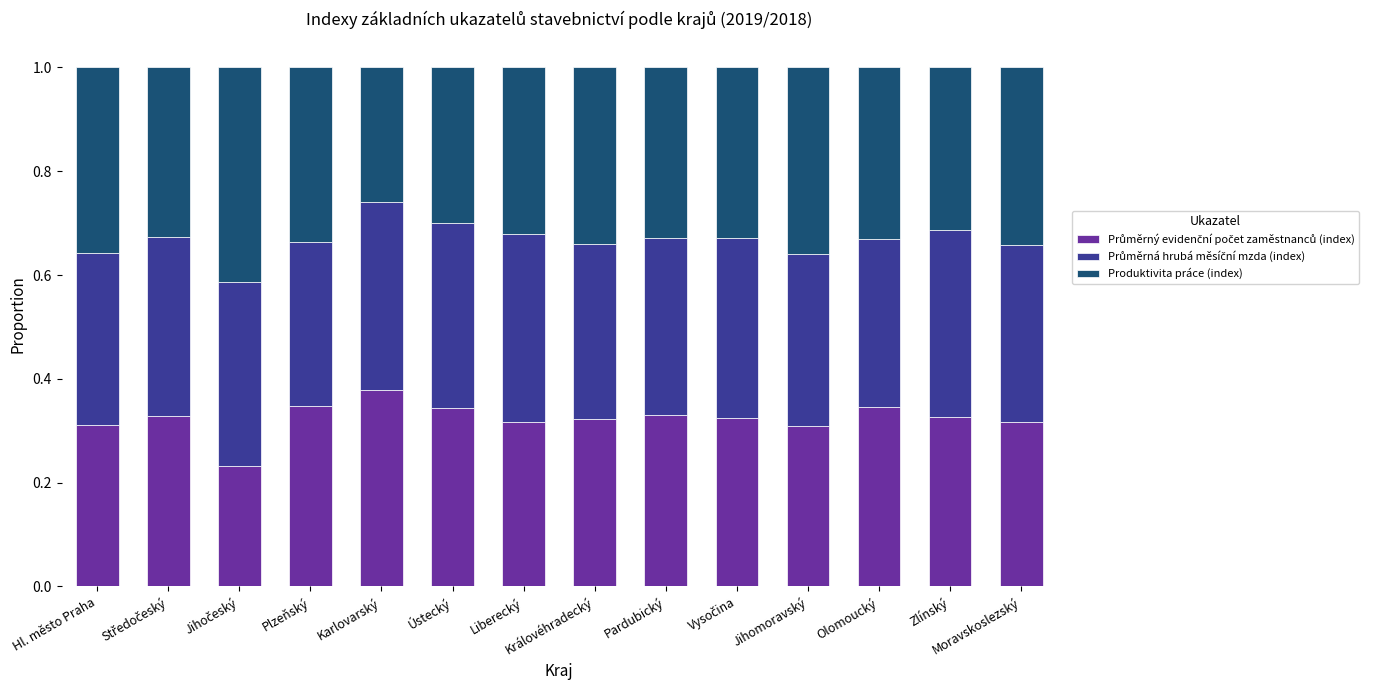

Are the bars grouped side by side (vs. stacked)?

No